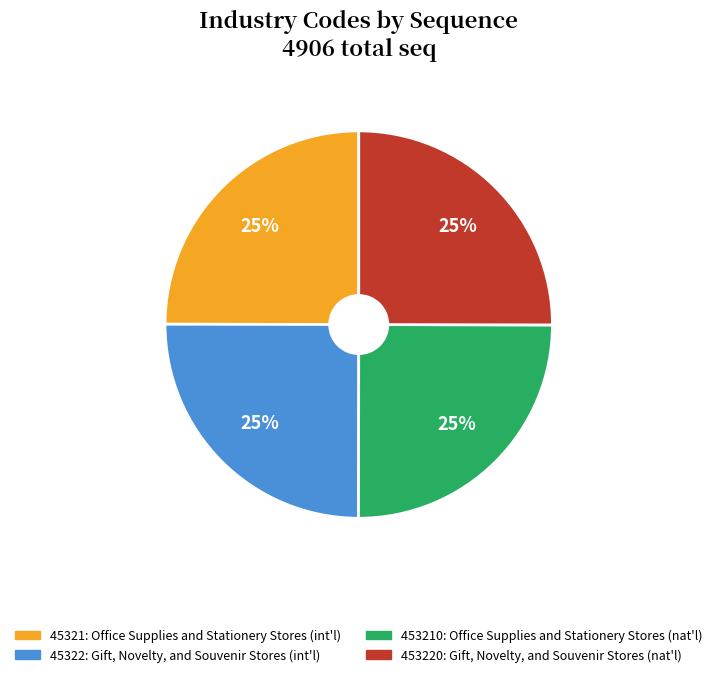

Does any single category account for the majority?

No